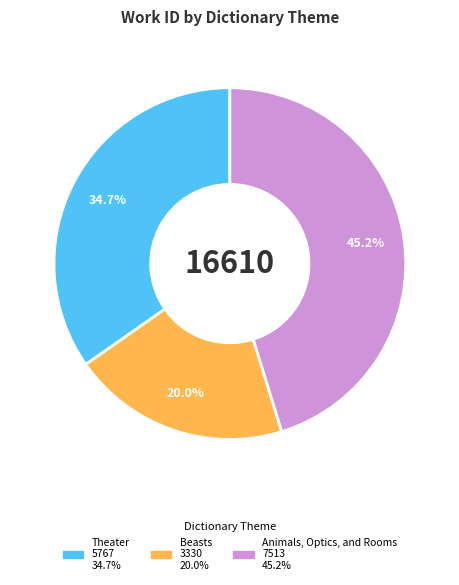

Do Theater and Beasts together represent more than half of the pie?

Yes